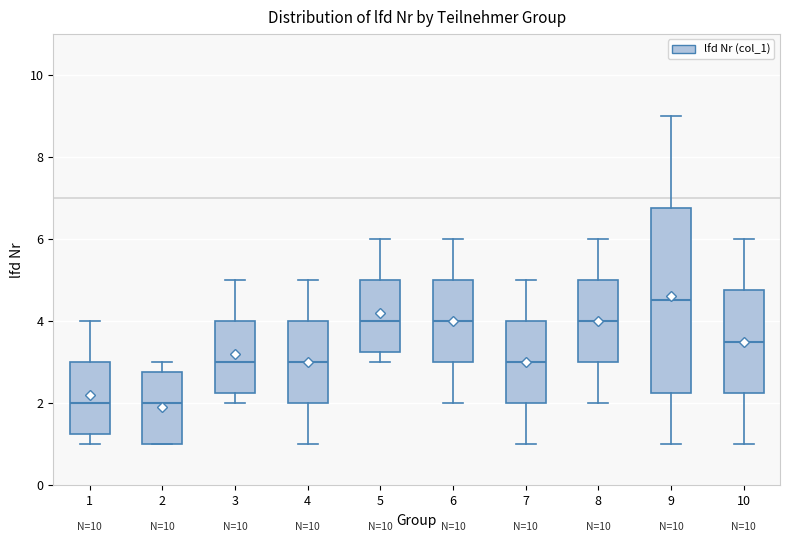

Reading left to right, transcribe this box plot: for each box, give where its median line is, the range the box spans, and where its two whiskers end, as read against the y-axis. The values are not printed on the chart, so give them approximately, as read against the axis.

1: median 2.0, box 1.2 to 3.0, whiskers 1.0 to 4.0
2: median 2.0, box 1.0 to 2.8, whiskers 1.0 to 3.0
3: median 3.0, box 2.2 to 4.0, whiskers 2.0 to 5.0
4: median 3.0, box 2.0 to 4.0, whiskers 1.0 to 5.0
5: median 4.0, box 3.2 to 5.0, whiskers 3.0 to 6.0
6: median 4.0, box 3.0 to 5.0, whiskers 2.0 to 6.0
7: median 3.0, box 2.0 to 4.0, whiskers 1.0 to 5.0
8: median 4.0, box 3.0 to 5.0, whiskers 2.0 to 6.0
9: median 4.6, box 2.2 to 6.8, whiskers 1.0 to 9.0
10: median 3.6, box 2.2 to 4.8, whiskers 1.0 to 6.0